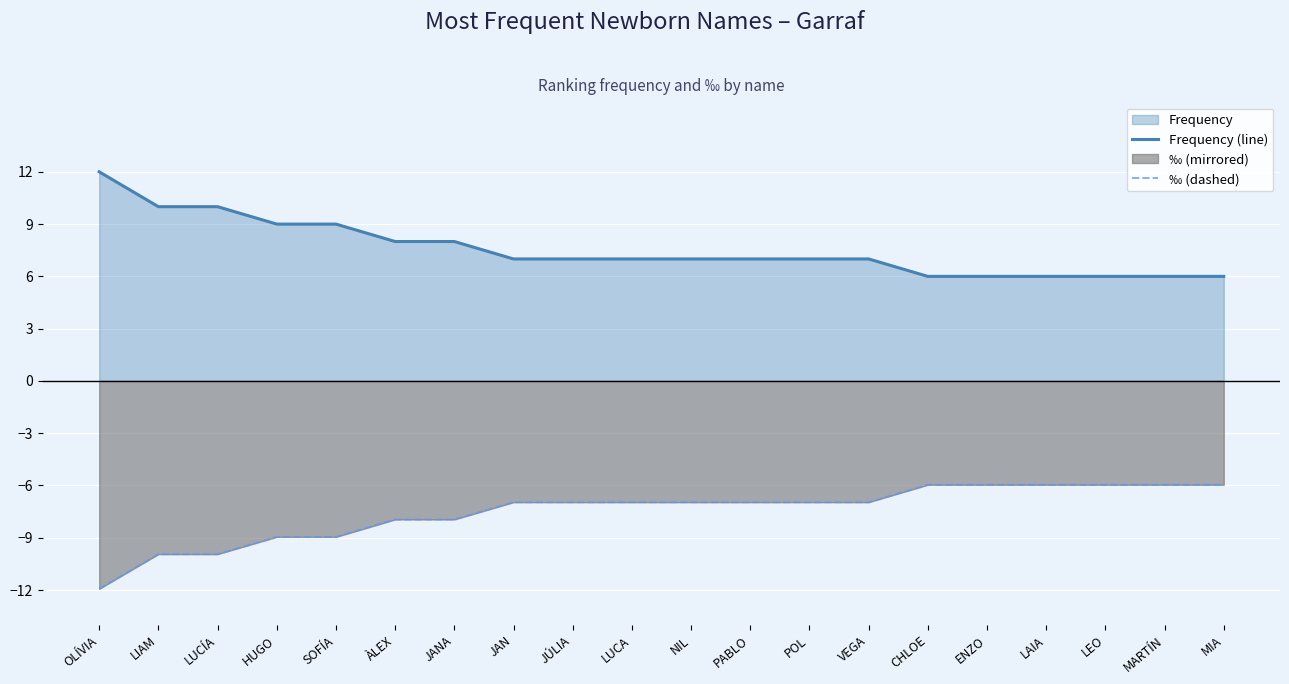

Reading left to right, what are all the values shown in this chart?

Frequency (line): OLÍVIA=12.0	LIAM=10.0	LUCÍA=10.0	HUGO=9.0	SOFÍA=9.0	ÀLEX=8.0	JANA=8.0	JAN=7.0	JÚLIA=7.0	LUCA=7.0	NIL=7.0	PABLO=7.0	POL=7.0	VEGA=7.0	CHLOE=6.0	ENZO=6.0	LAIA=6.0	LEO=6.0	MARTÍN=6.0	MIA=6.0
‰ (dashed): OLÍVIA=-11.9	LIAM=-9.9	LUCÍA=-9.9	HUGO=-8.9	SOFÍA=-8.9	ÀLEX=-8.0	JANA=-8.0	JAN=-7.0	JÚLIA=-7.0	LUCA=-7.0	NIL=-7.0	PABLO=-7.0	POL=-7.0	VEGA=-7.0	CHLOE=-6.0	ENZO=-6.0	LAIA=-6.0	LEO=-6.0	MARTÍN=-6.0	MIA=-6.0